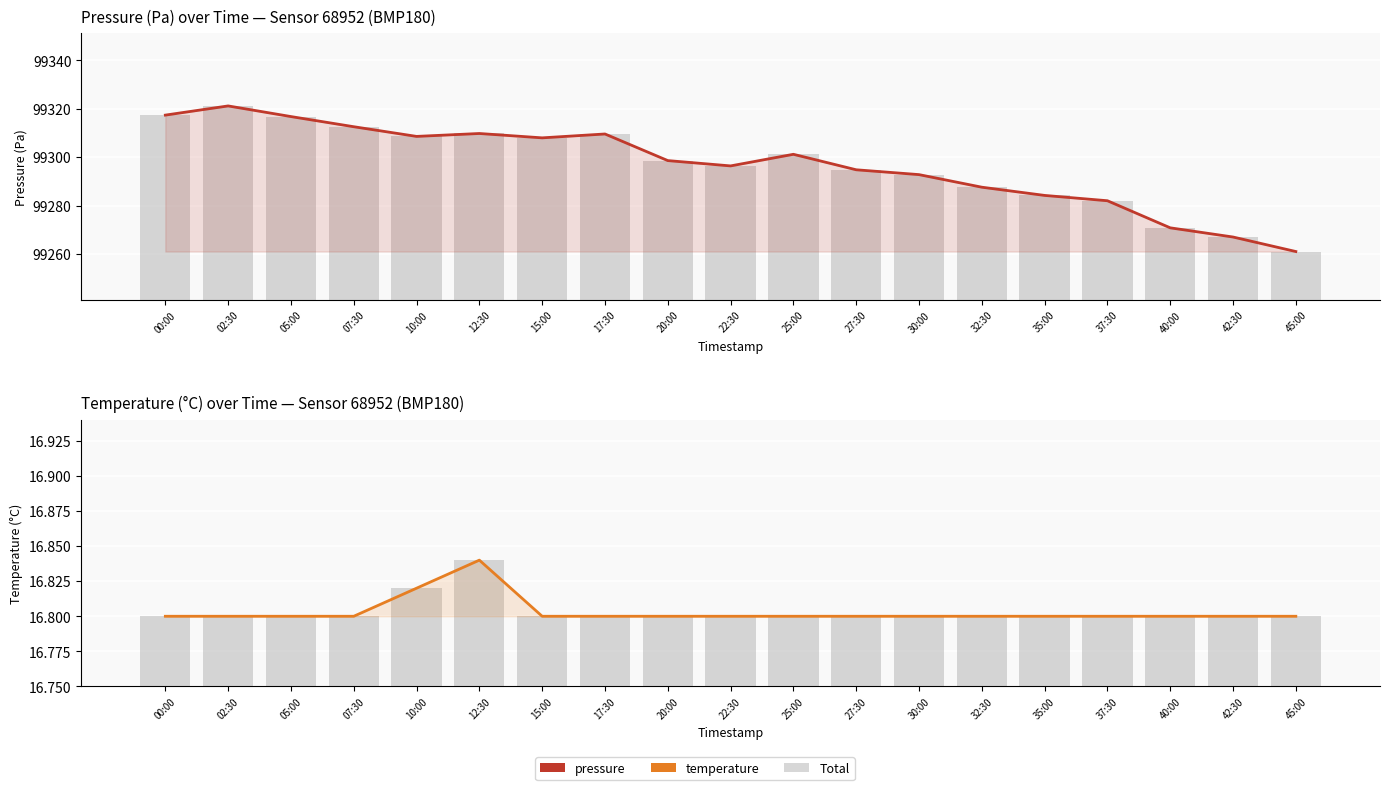

Which label corresponds to the largest value in the chart?

02:30